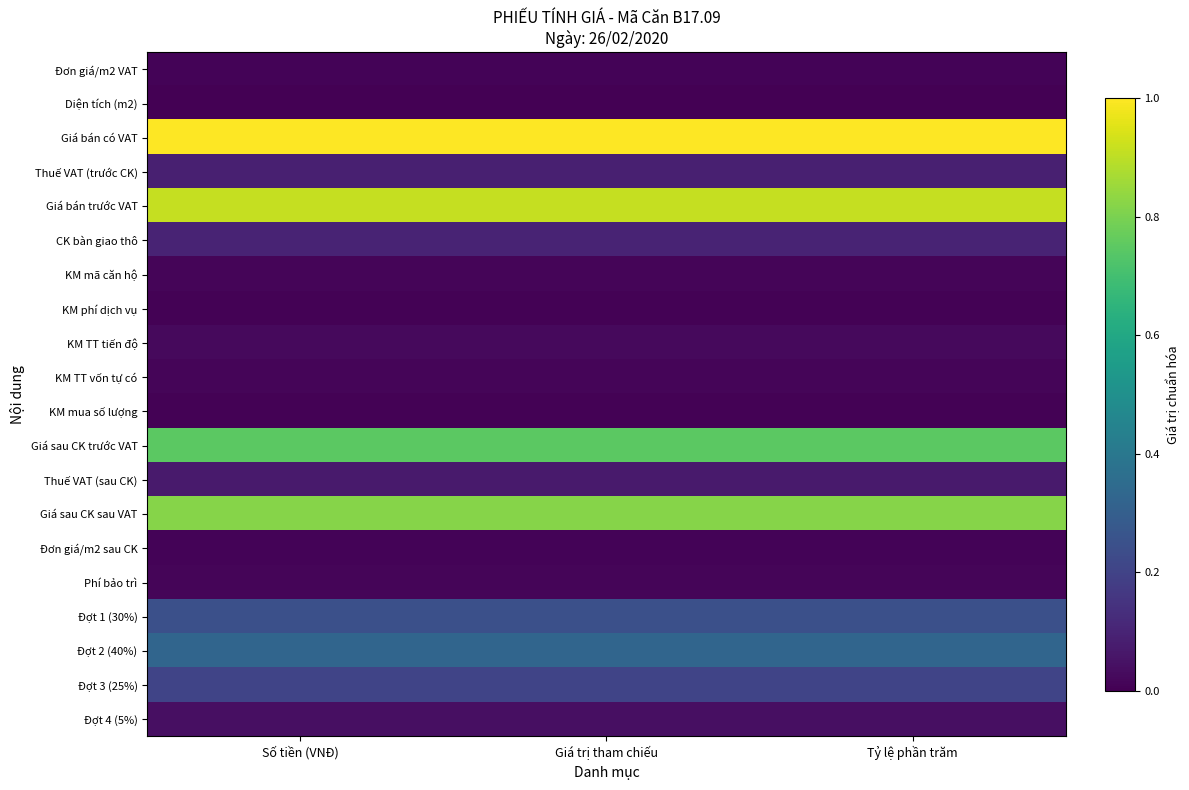

Rank the series by their maximum value, from lowest to highest.

Diện tích (m2), KM phí dịch vụ, KM mua số lượng, Đơn giá/m2 sau CK, Đơn giá/m2 VAT, KM mã căn hộ, Phí bảo trì, KM TT vốn tự có, KM TT tiến độ, Đợt 4 (5%), Thuế VAT (sau CK), Thuế VAT (trước CK), CK bàn giao thô, Đợt 3 (25%), Đợt 1 (30%), Đợt 2 (40%), Giá sau CK trước VAT, Giá sau CK sau VAT, Giá bán trước VAT, Giá bán có VAT